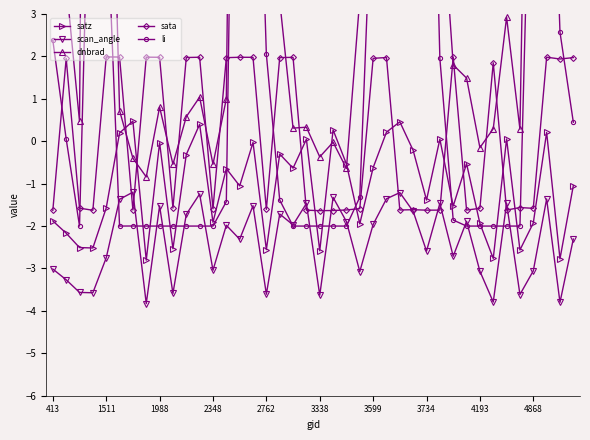

How many interior local valleys does the scan_angle series have?

14